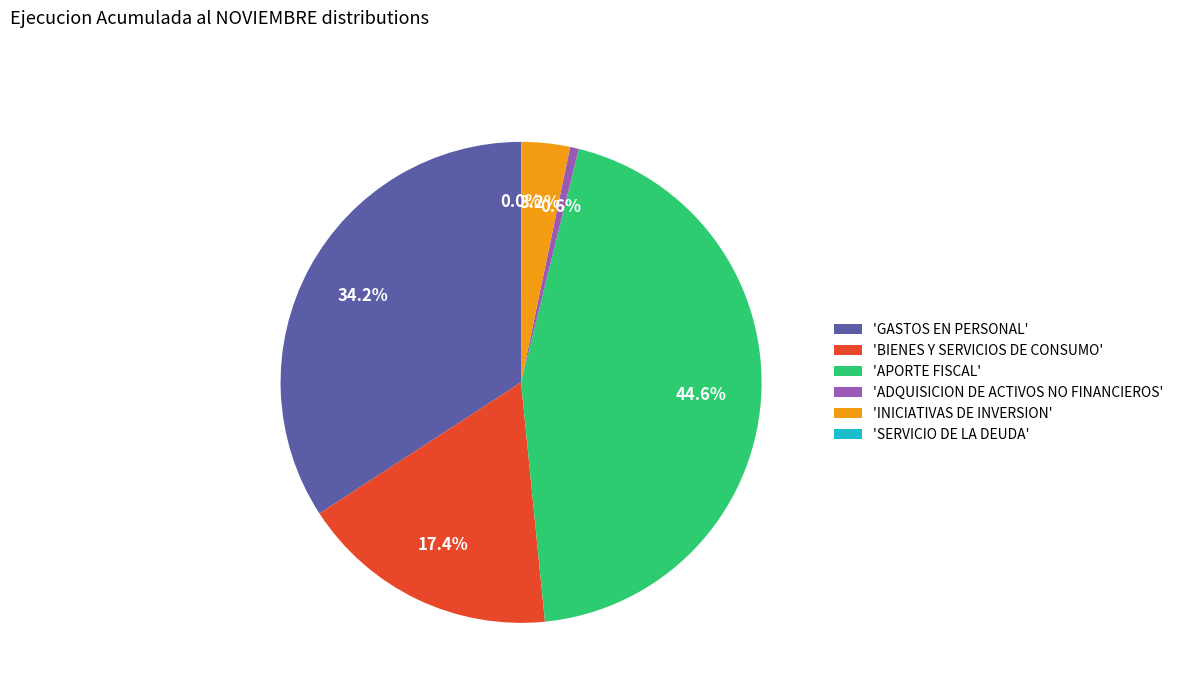

Which slice is the largest?

'APORTE FISCAL'